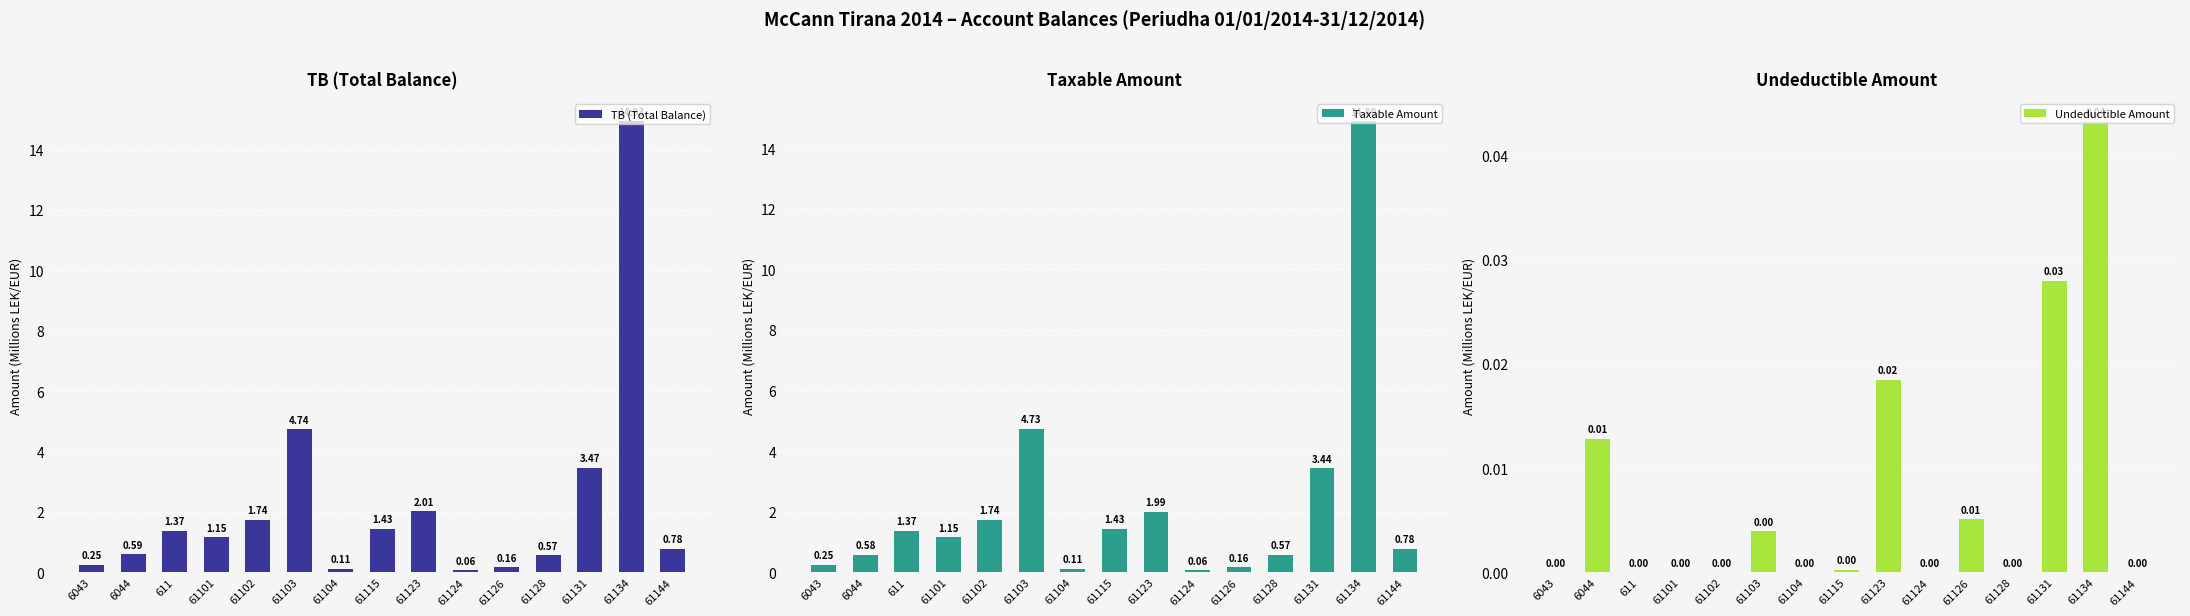

What is the maximum value shown in the chart?

14.9